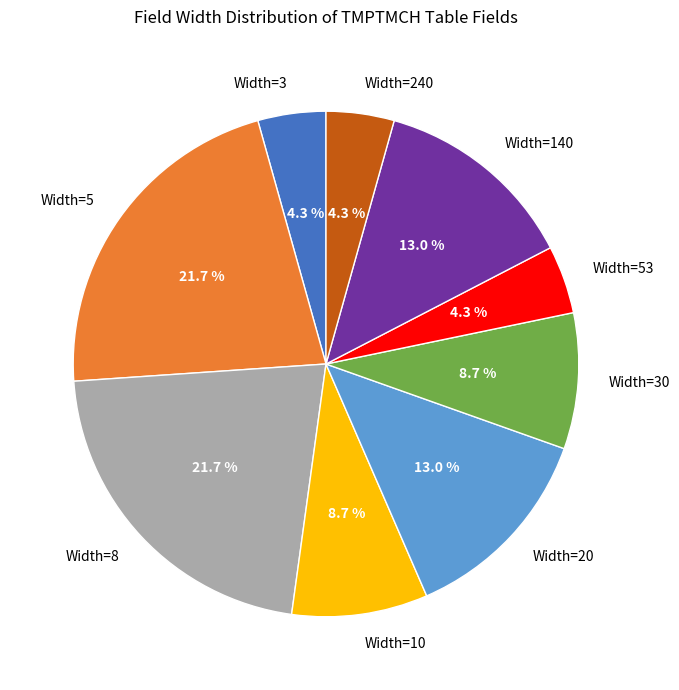

Is there a majority slice in this chart?

No